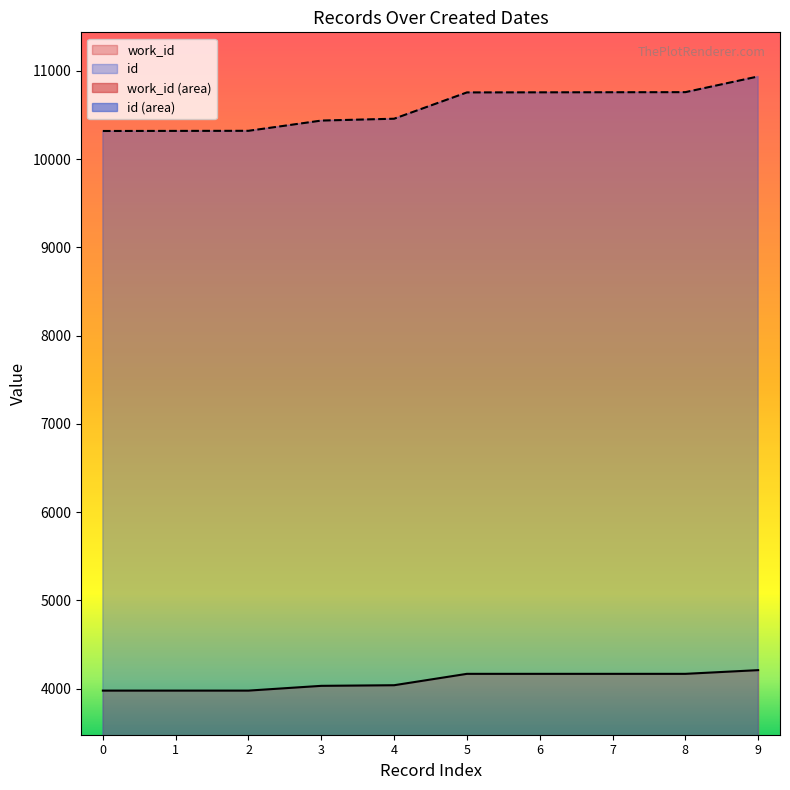

Which series has the largest total across all categories?

id